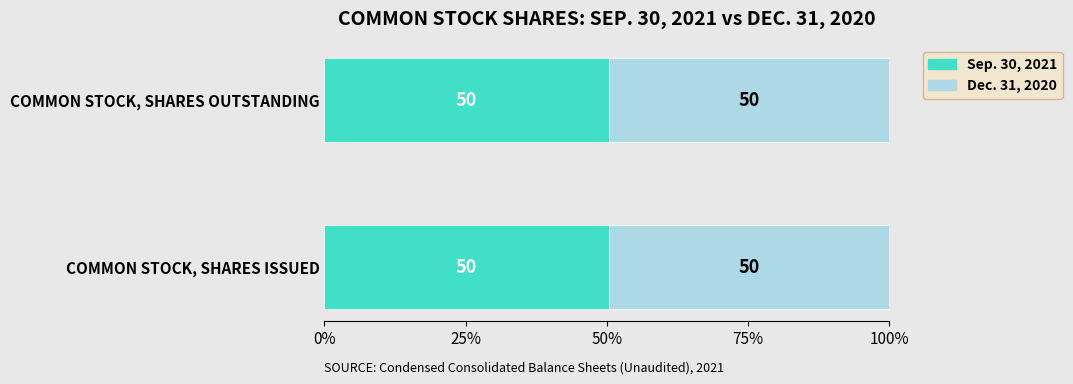

What are all the series names shown in the legend?

Sep. 30, 2021, Dec. 31, 2020